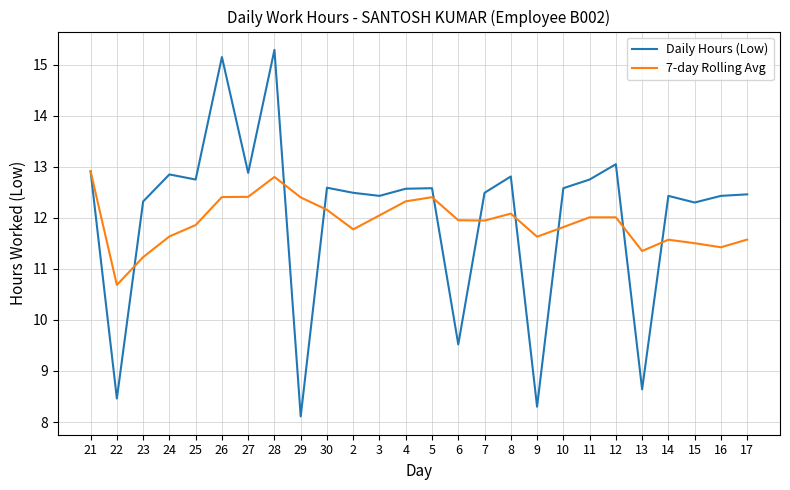

Which series ends up on top after the final intersection of Daily Hours (Low) and 7-day Rolling Avg?

Daily Hours (Low)